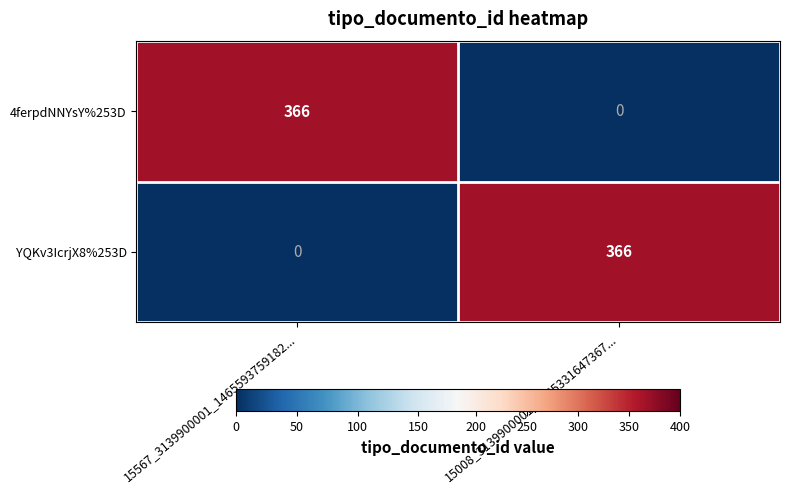

True or false: YQKv3IcrjX8%253D has a value of 0 at 15567_3139900001_1465593759182....

True